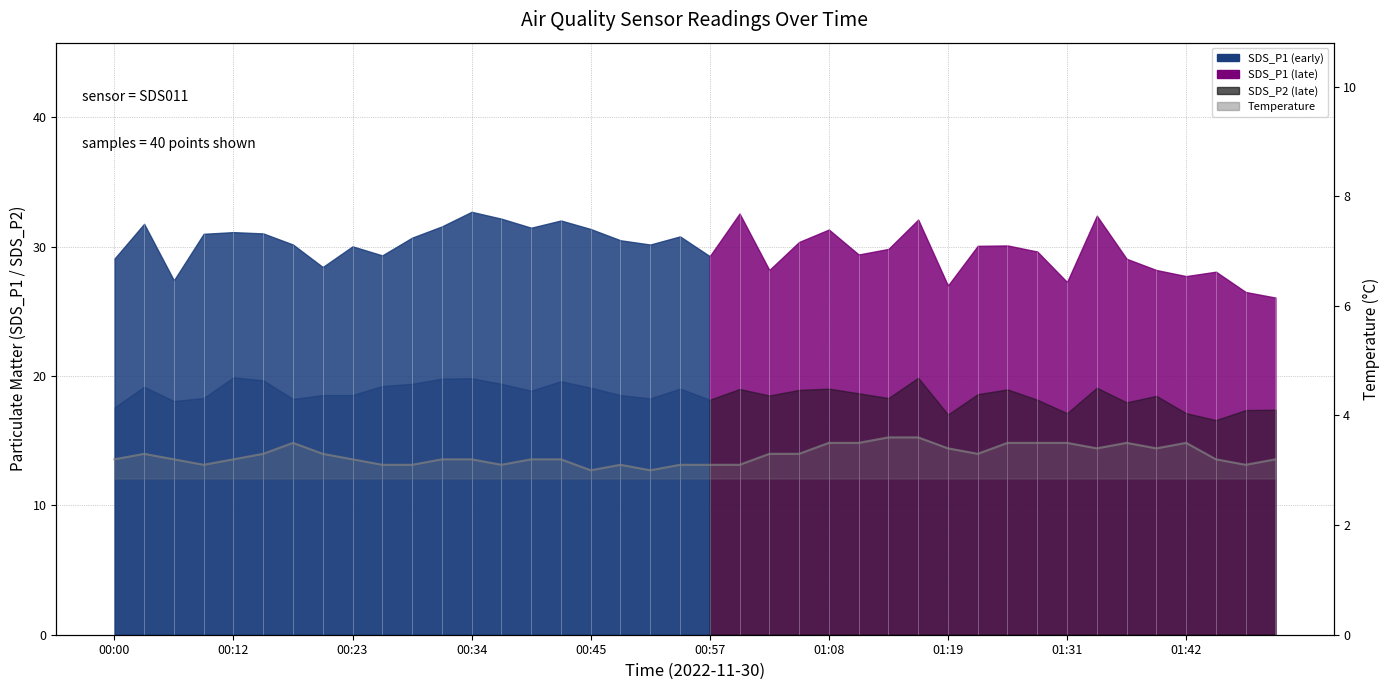

Reading right to left, extract all data points from this chart.

3.2	3.1	3.2	3.5	3.4	3.5	3.4	3.5	3.5	3.5	3.3	3.4	3.6	3.6	3.5	3.5	3.3	3.3	3.1	3.1	3.1	3.0	3.1	3.0	3.2	3.2	3.1	3.2	3.2	3.1	3.1	3.2	3.3	3.5	3.3	3.2	3.1	3.2	3.3	3.2